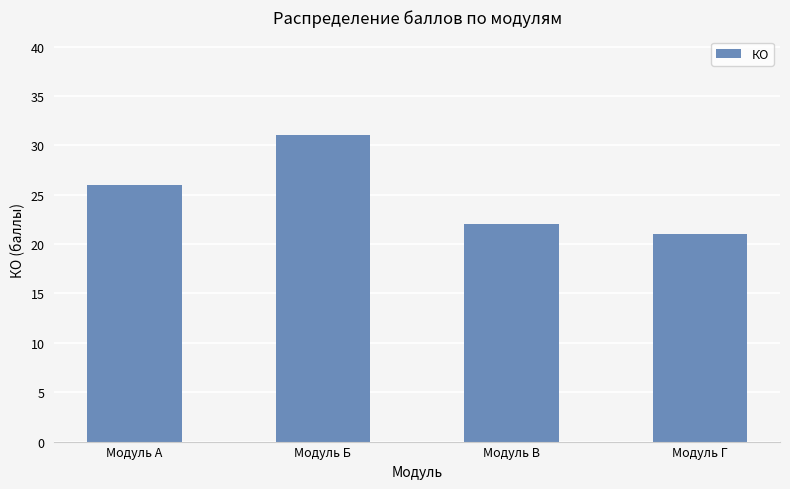

What is the maximum value shown in the chart?

31